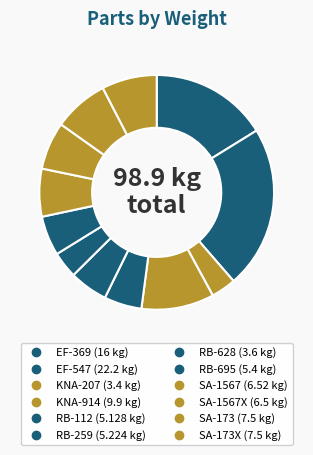

How many slices are in this pie chart?

12